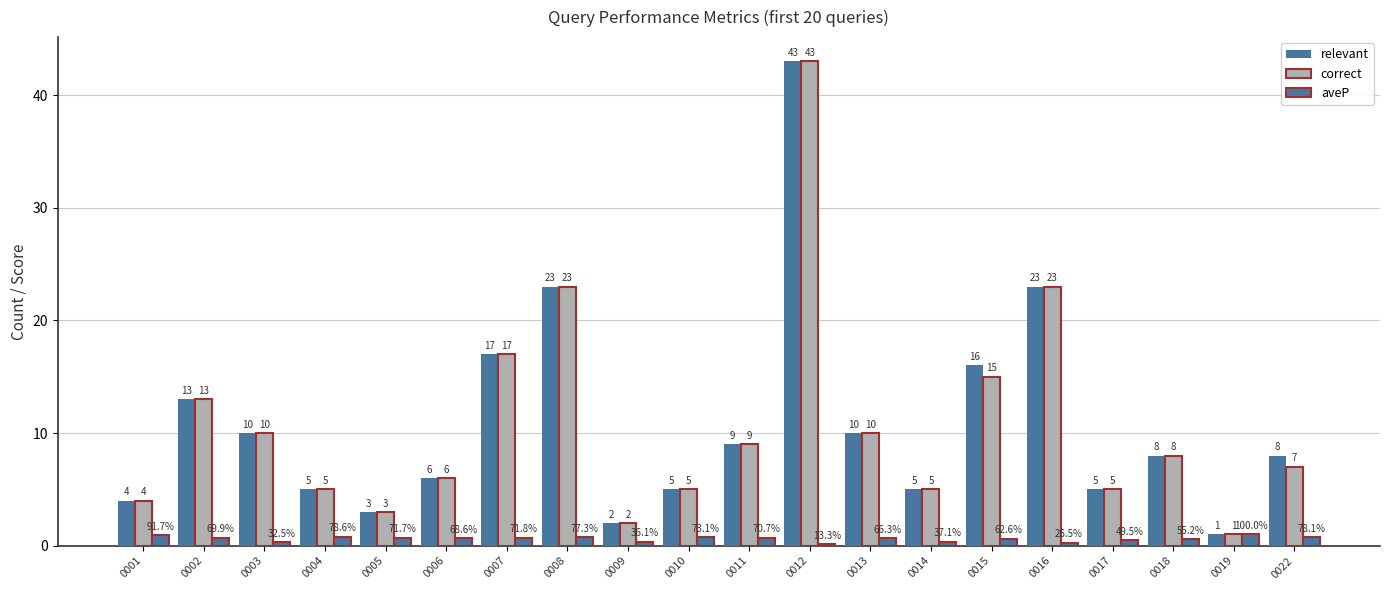

How many distinct data groups are displayed?

3